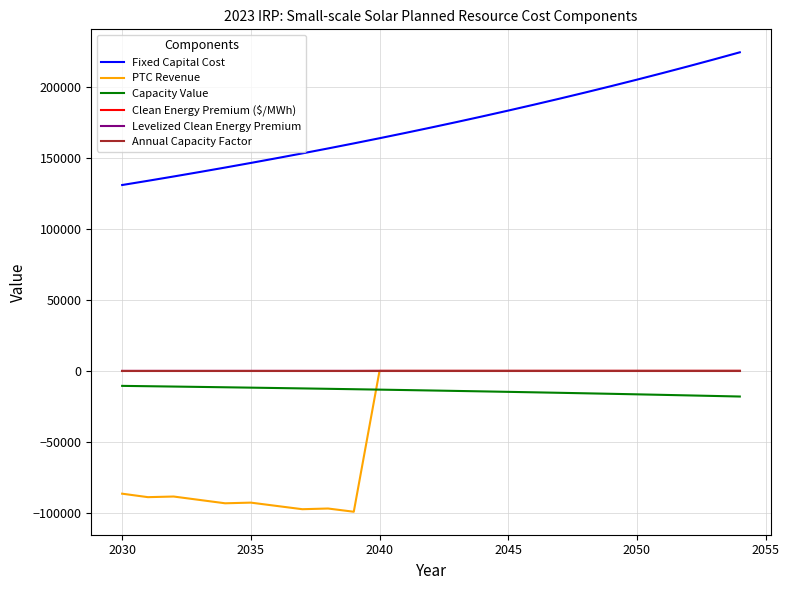

True or false: Annual Capacity Factor and Capacity Value intersect in this chart.

False